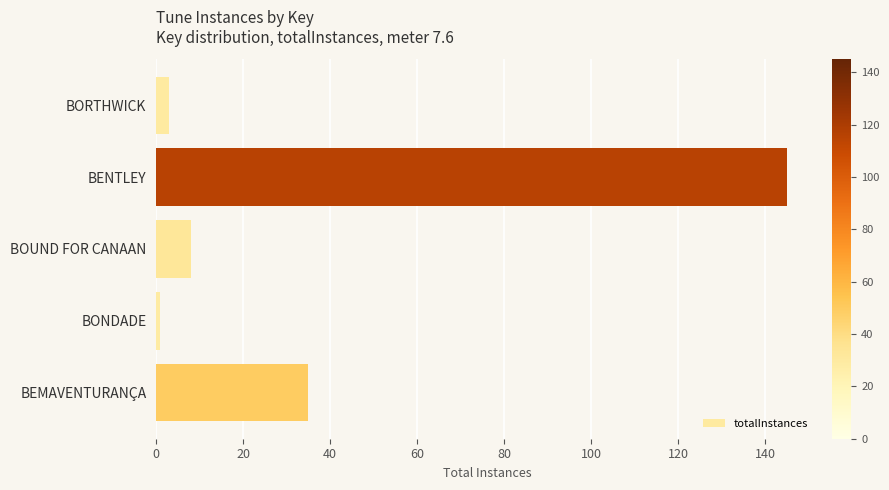

What is the ratio of the value at BENTLEY to the value at BEMAVENTURANÇA?

4.1